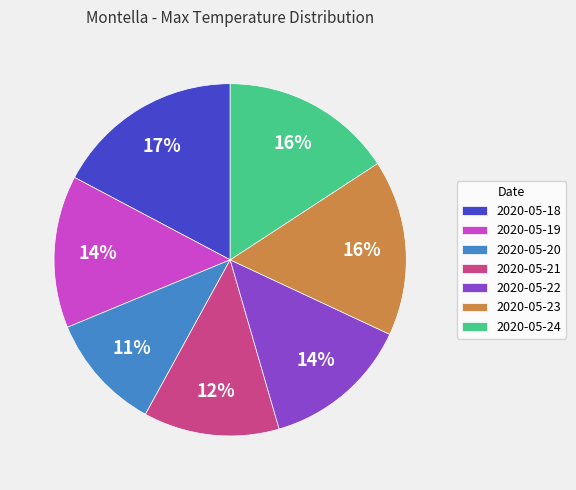

What is the smallest slice in the pie chart?

2020-05-20